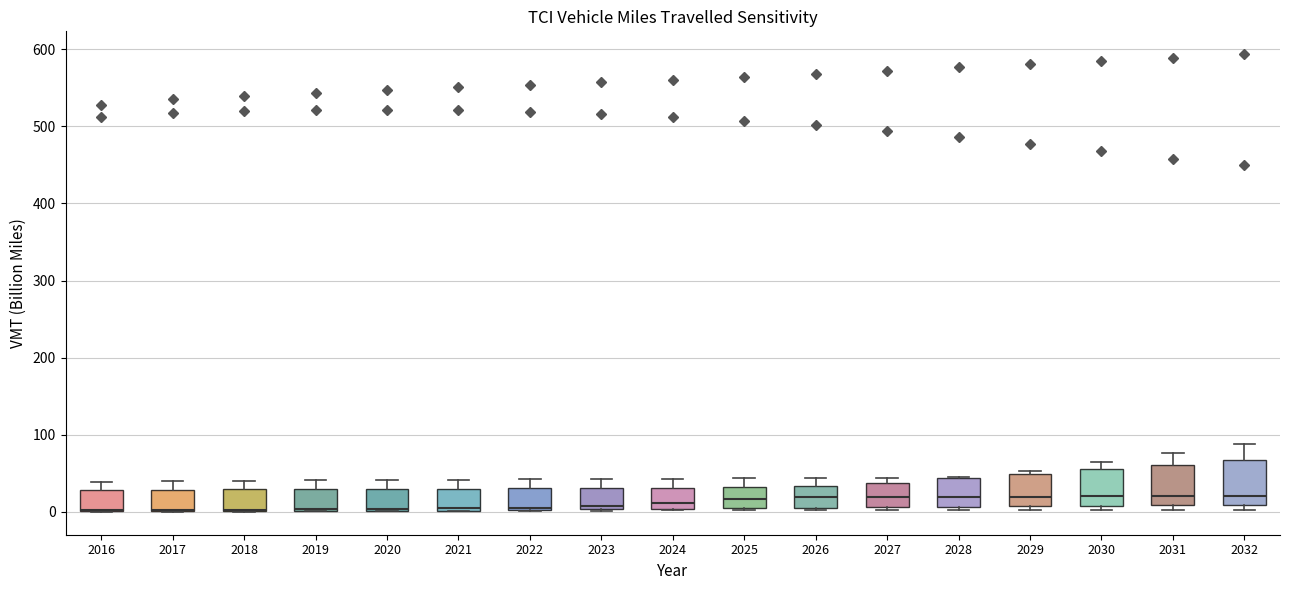

Where does the median line of the box at x = 2031 sit on the y-axis? The values are not printed on the chart, so give them approximately, as read against the axis.

20